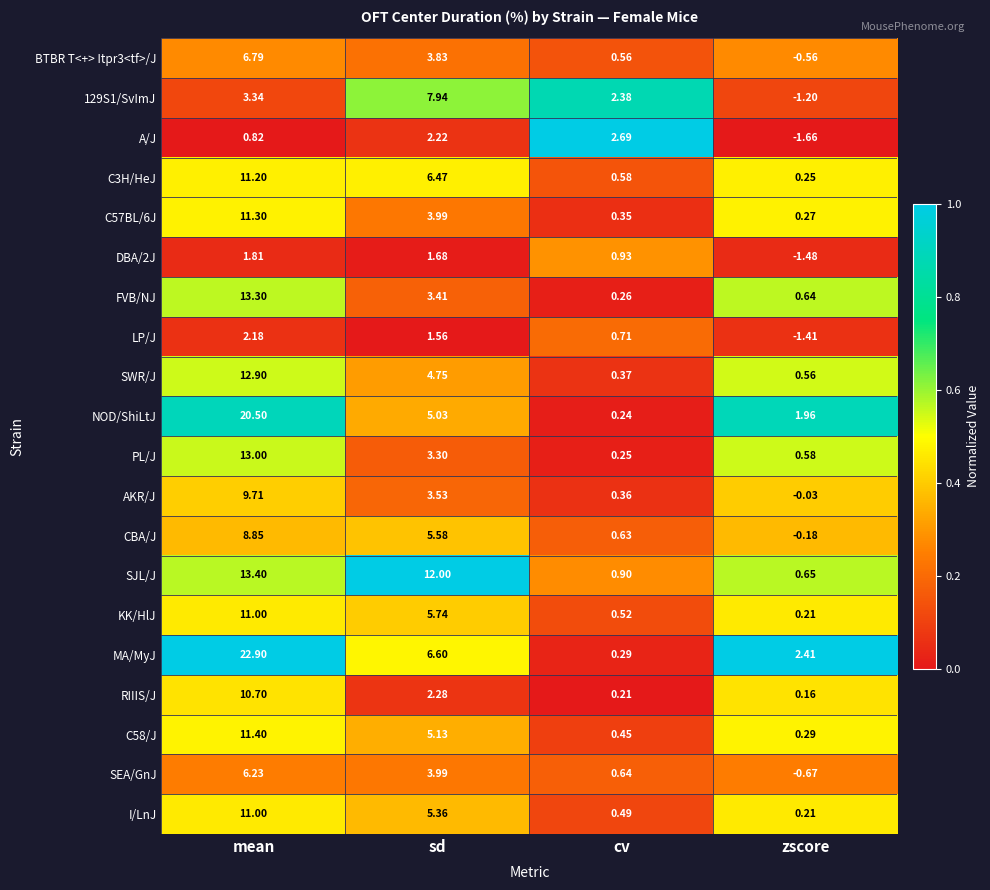

List the labels in order of CBA/J value, smallest first.

zscore, cv, sd, mean